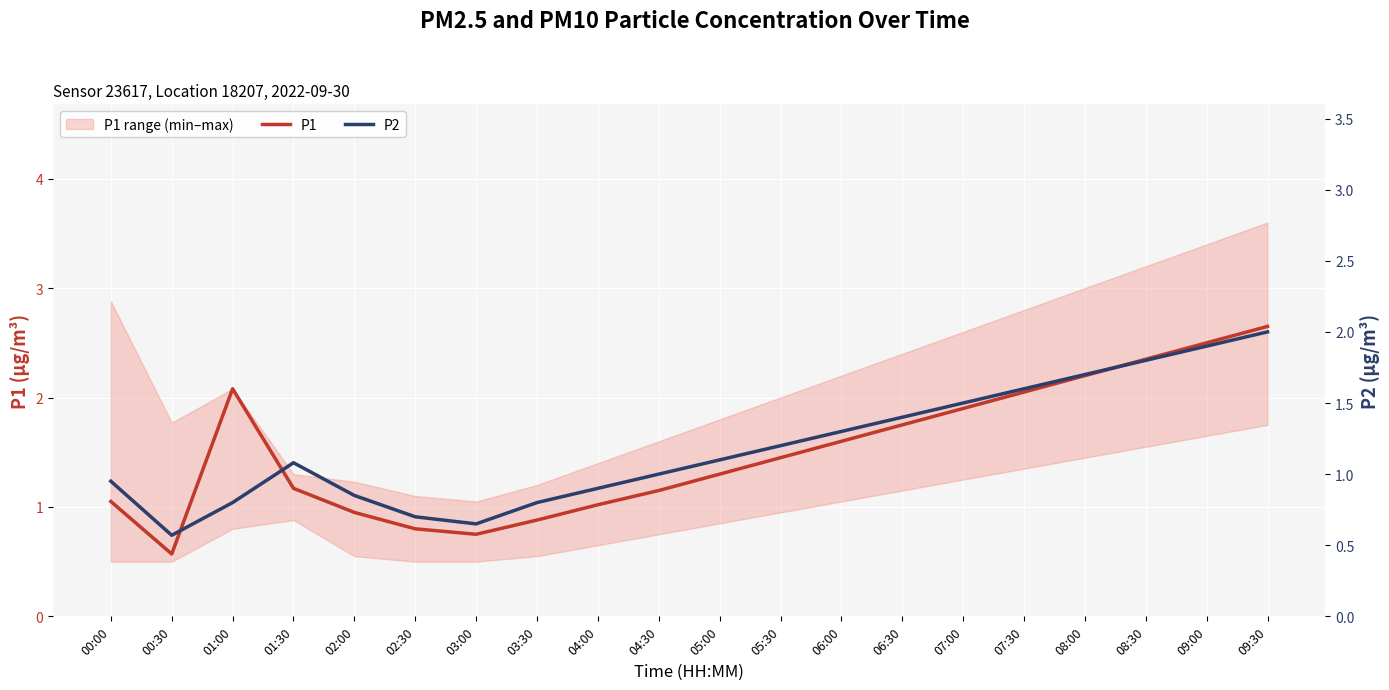

Between 01:30 and 02:00, which series saw the biggest shift?

P2